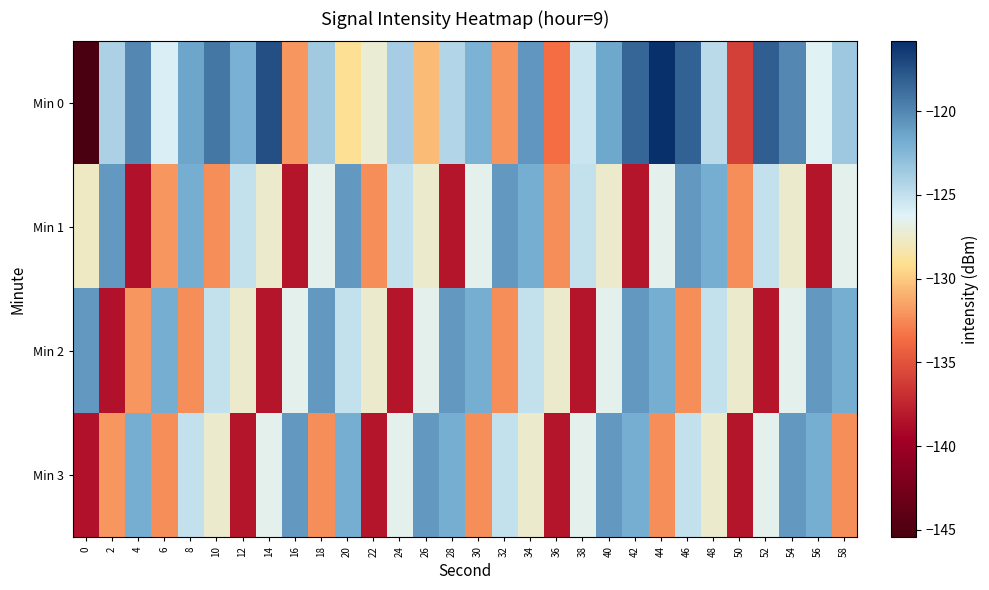

Reading left to right, what are all the values shown in this chart?

Min 0: 0=-145.4	2=-124.1	4=-120.1	6=-126.0	8=-121.4	10=-119.3	12=-122.0	14=-117.4	16=-132.0	18=-123.6	20=-129.0	22=-127.3	24=-123.9	26=-130.6	28=-124.3	30=-122.1	32=-132.1	34=-120.7	36=-133.6	38=-125.3	40=-121.6	42=-118.4	44=-115.8	46=-118.2	48=-124.7	50=-136.0	52=-118.1	54=-120.0	56=-126.4	58=-123.5
Min 1: 0=-127.7	2=-120.9	4=-138.5	6=-132.0	8=-121.9	10=-132.3	12=-125.0	14=-127.4	16=-138.3	18=-126.5	20=-120.9	22=-132.3	24=-125.0	26=-127.4	28=-138.3	30=-126.5	32=-120.9	34=-121.9	36=-132.3	38=-125.0	40=-127.4	42=-138.3	44=-126.5	46=-120.9	48=-121.9	50=-132.3	52=-125.0	54=-127.4	56=-138.3	58=-126.5
Min 2: 0=-120.9	2=-138.5	4=-132.0	6=-121.9	8=-132.3	10=-125.0	12=-127.4	14=-138.3	16=-126.5	18=-120.9	20=-125.0	22=-127.4	24=-138.3	26=-126.5	28=-120.9	30=-121.9	32=-132.3	34=-125.0	36=-127.4	38=-138.3	40=-126.5	42=-120.9	44=-121.9	46=-132.3	48=-125.0	50=-127.4	52=-138.3	54=-126.5	56=-120.9	58=-121.9
Min 3: 0=-138.5	2=-132.0	4=-121.9	6=-132.3	8=-125.0	10=-127.4	12=-138.3	14=-126.5	16=-120.9	18=-132.3	20=-121.9	22=-138.3	24=-126.5	26=-120.9	28=-121.9	30=-132.3	32=-125.0	34=-127.4	36=-138.3	38=-126.5	40=-120.9	42=-121.9	44=-132.3	46=-125.0	48=-127.4	50=-138.3	52=-126.5	54=-120.9	56=-121.9	58=-132.3